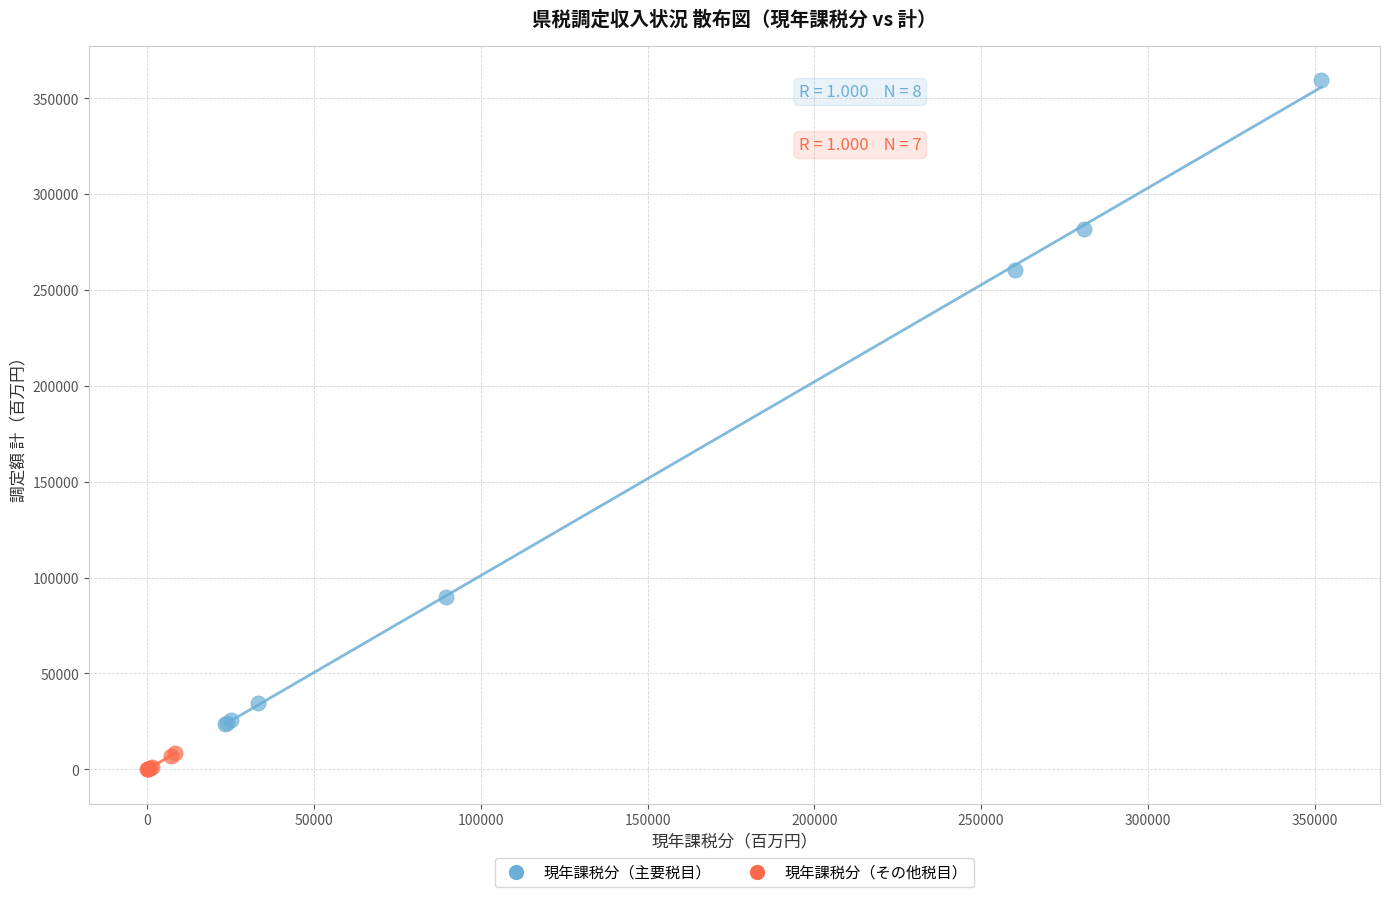

Which series has the widest spread of Y values?

現年課税分（主要税目）